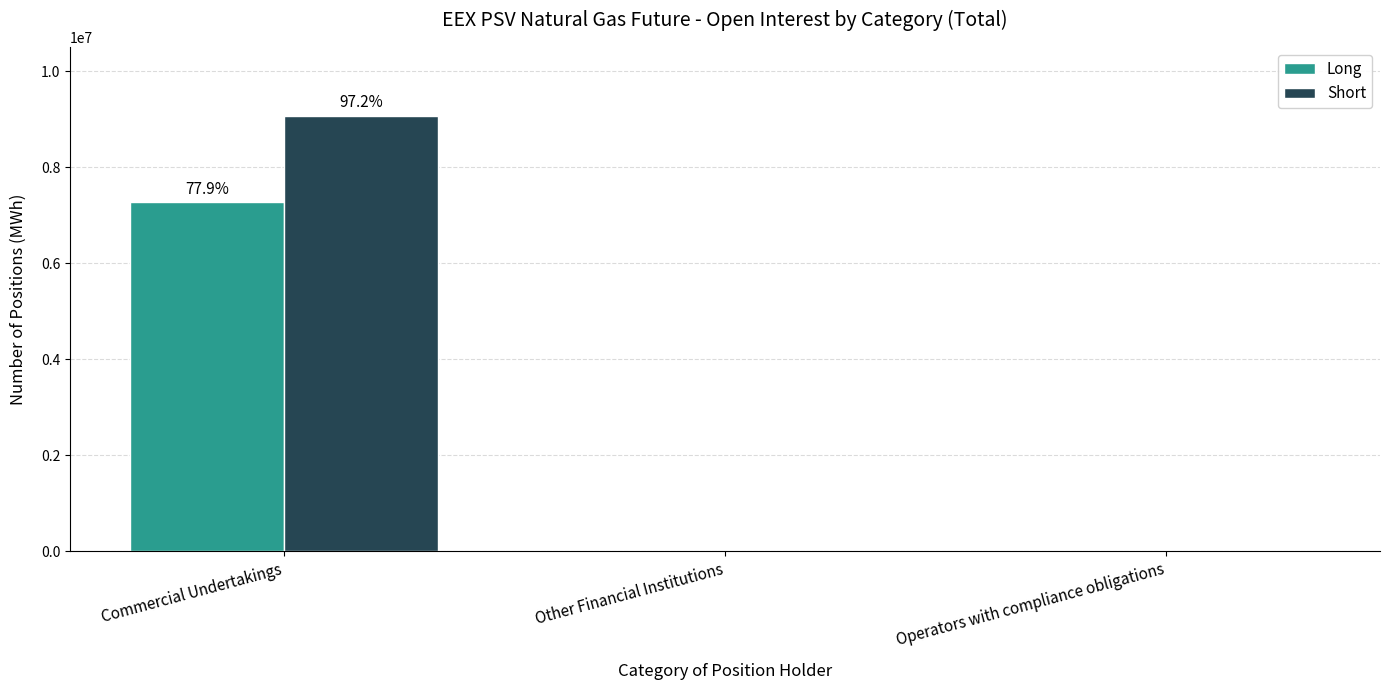

What is the sum of all Long values?

7266360